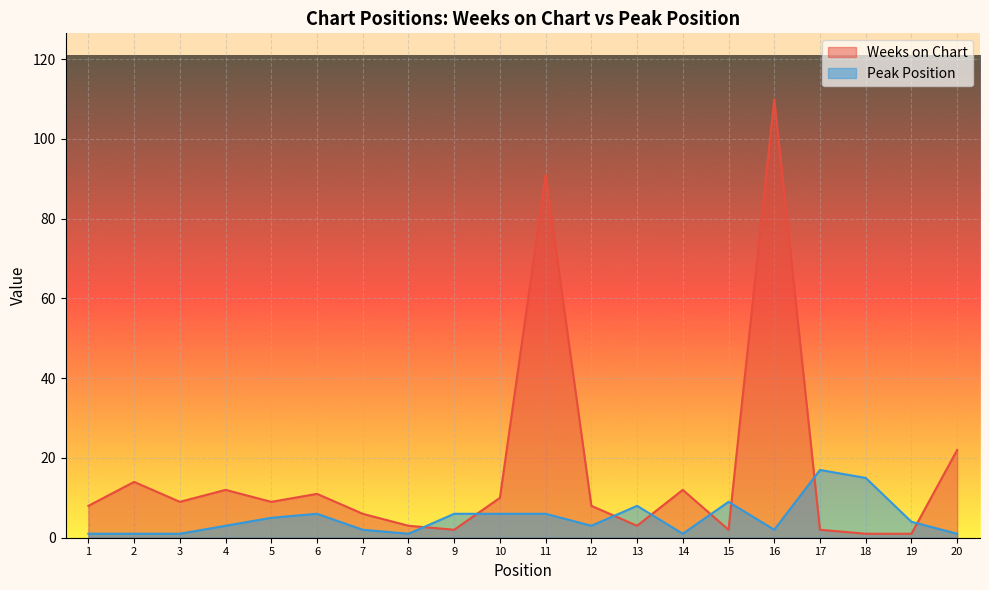

What is the average value of the Peak Position series?

5